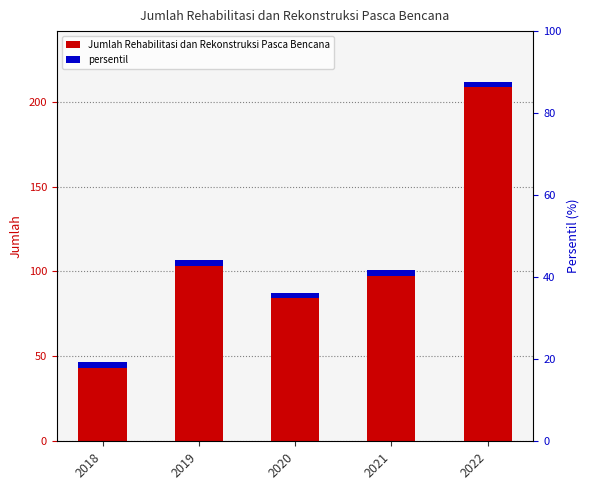

Reading left to right, what are all the values shown in this chart?

45	105	86	99	210